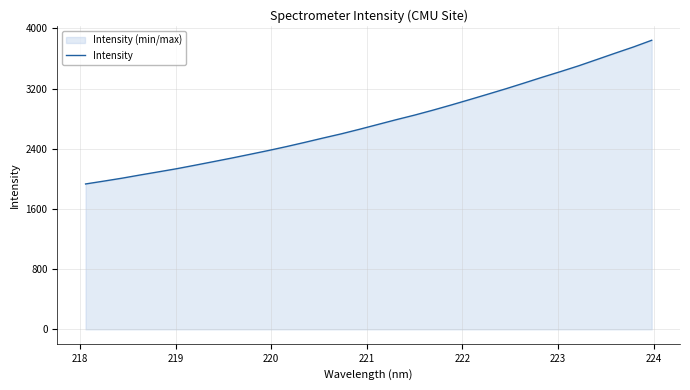

What is the difference between the maximum and minimum values?

1910.3